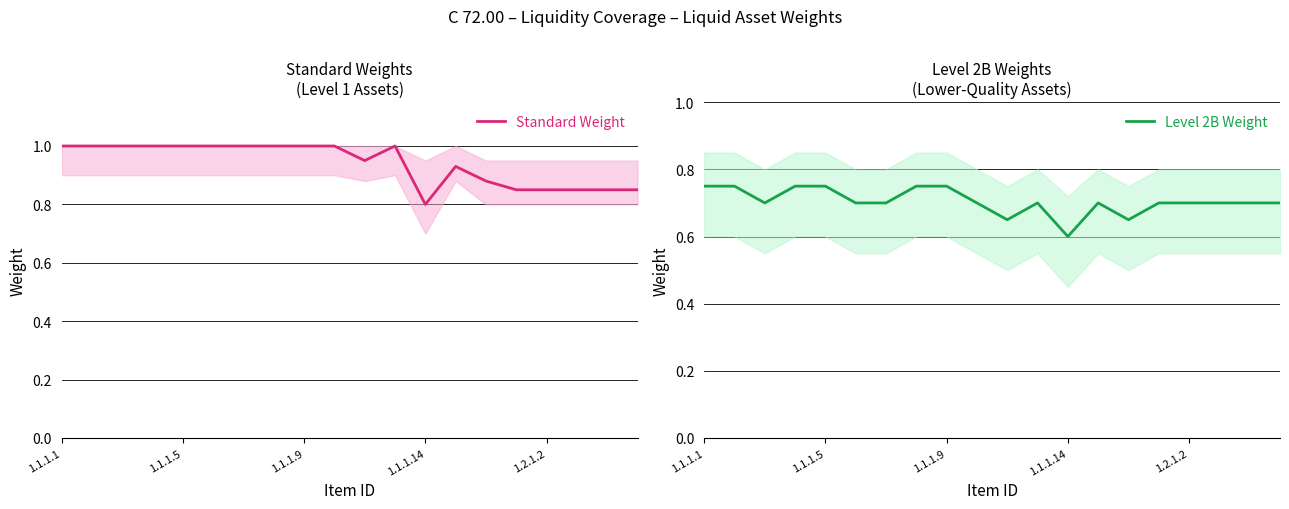

True or false: Standard Weight and Level 2B Weight cross at least once.

False